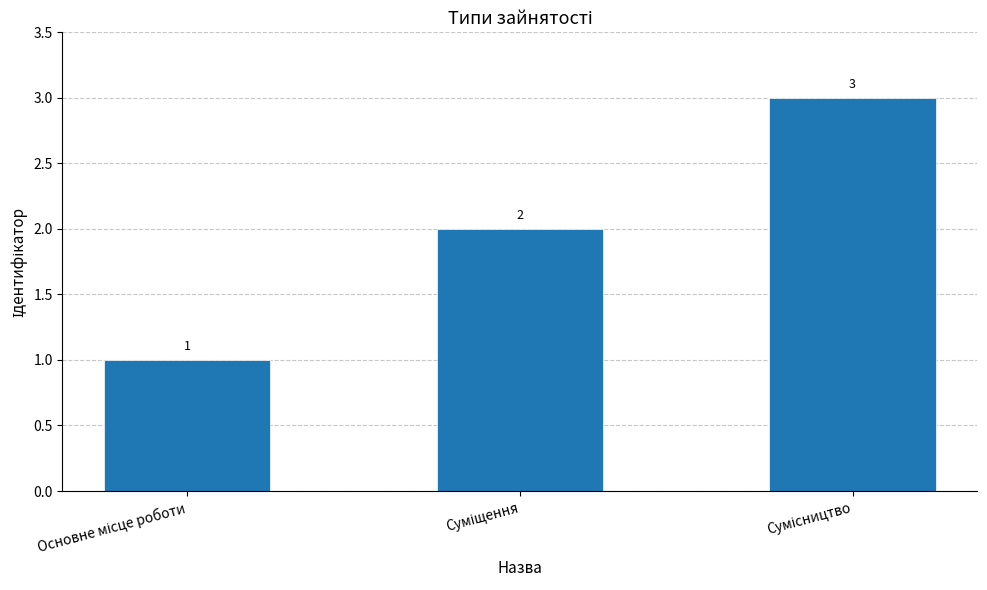

What is the value of the 3rd bar from the left?

3